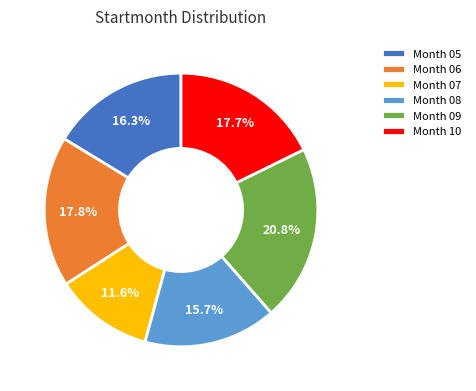

Combined, do Month 07 and Month 05 account for over 50%?

No